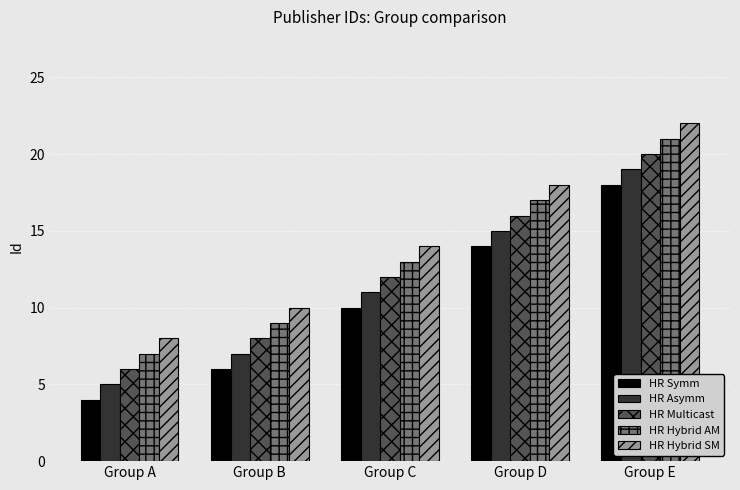

Are the bars grouped side by side (vs. stacked)?

Yes